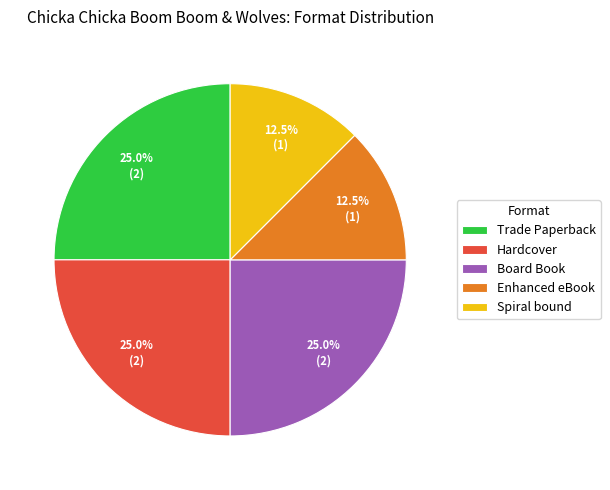

Is there a majority slice in this chart?

No